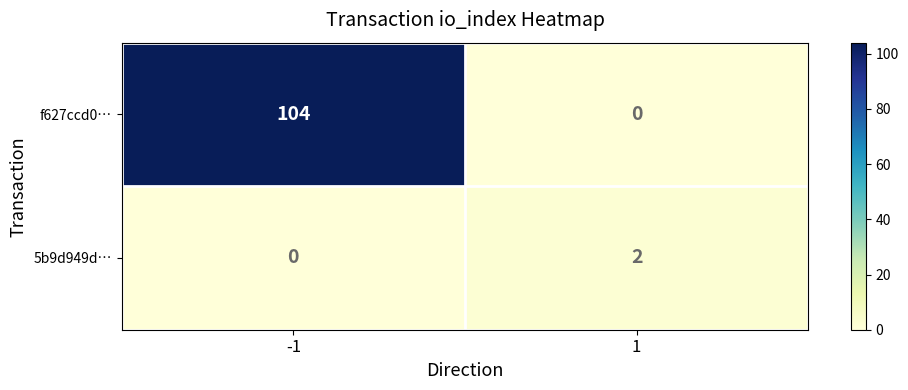

What is the sum of all f627ccd0… values?

104